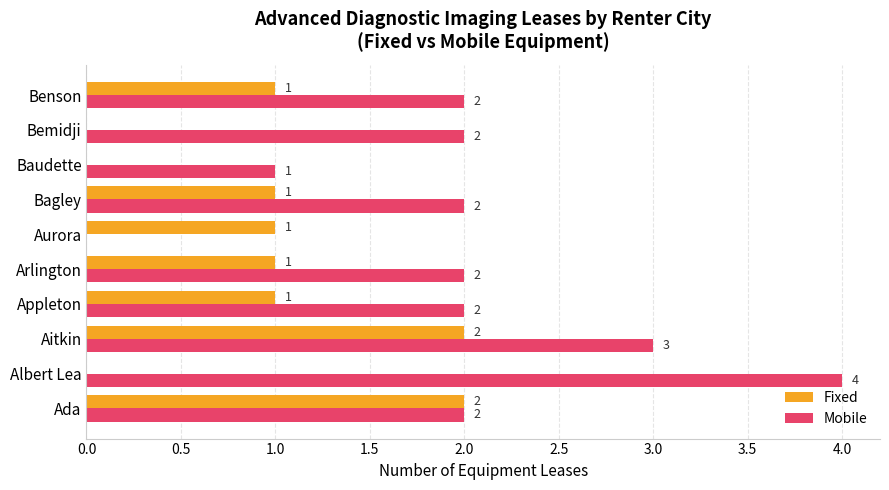

What is the sum of all Fixed values?

9